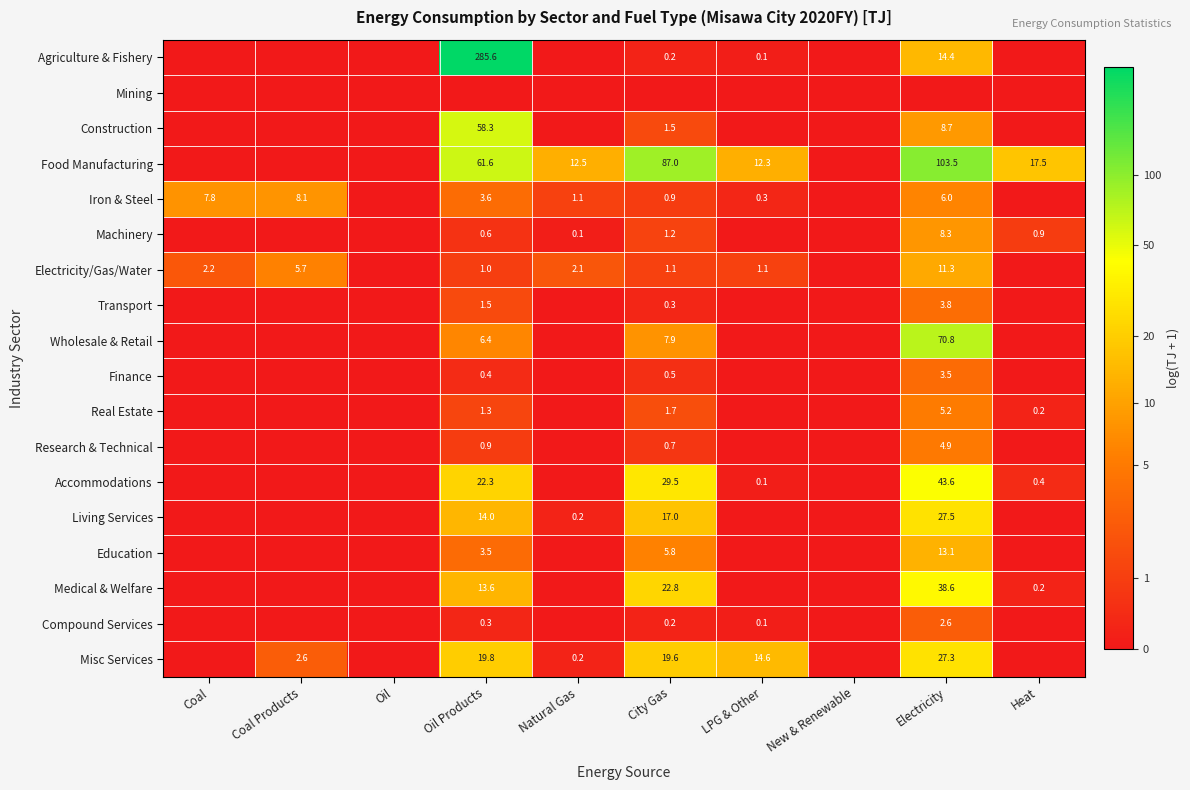

Is the value of Machinery at Heat greater than the value of Electricity/Gas/Water at Electricity?

No